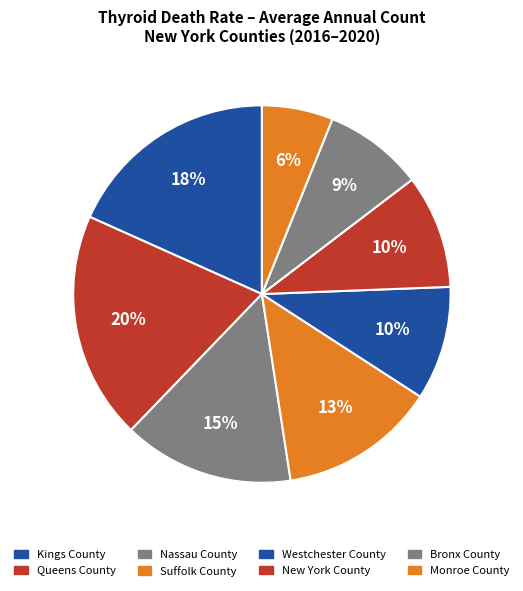

The Kings County slice represents 14% of the pie. True or false?

False